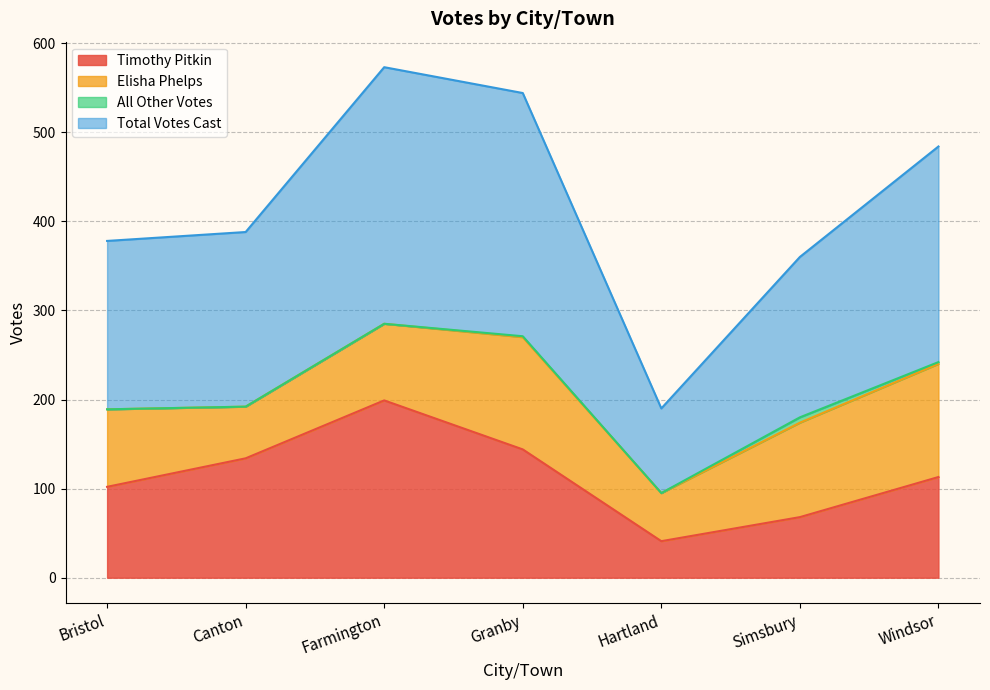

How many lines are shown in the chart?

4